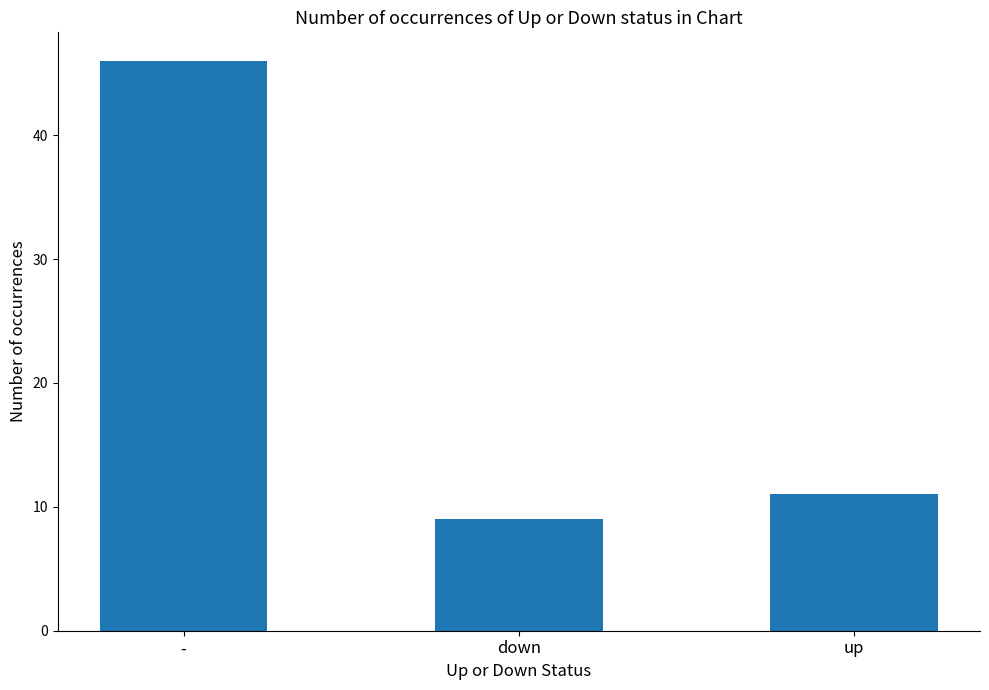

What is the sum of all values?

66